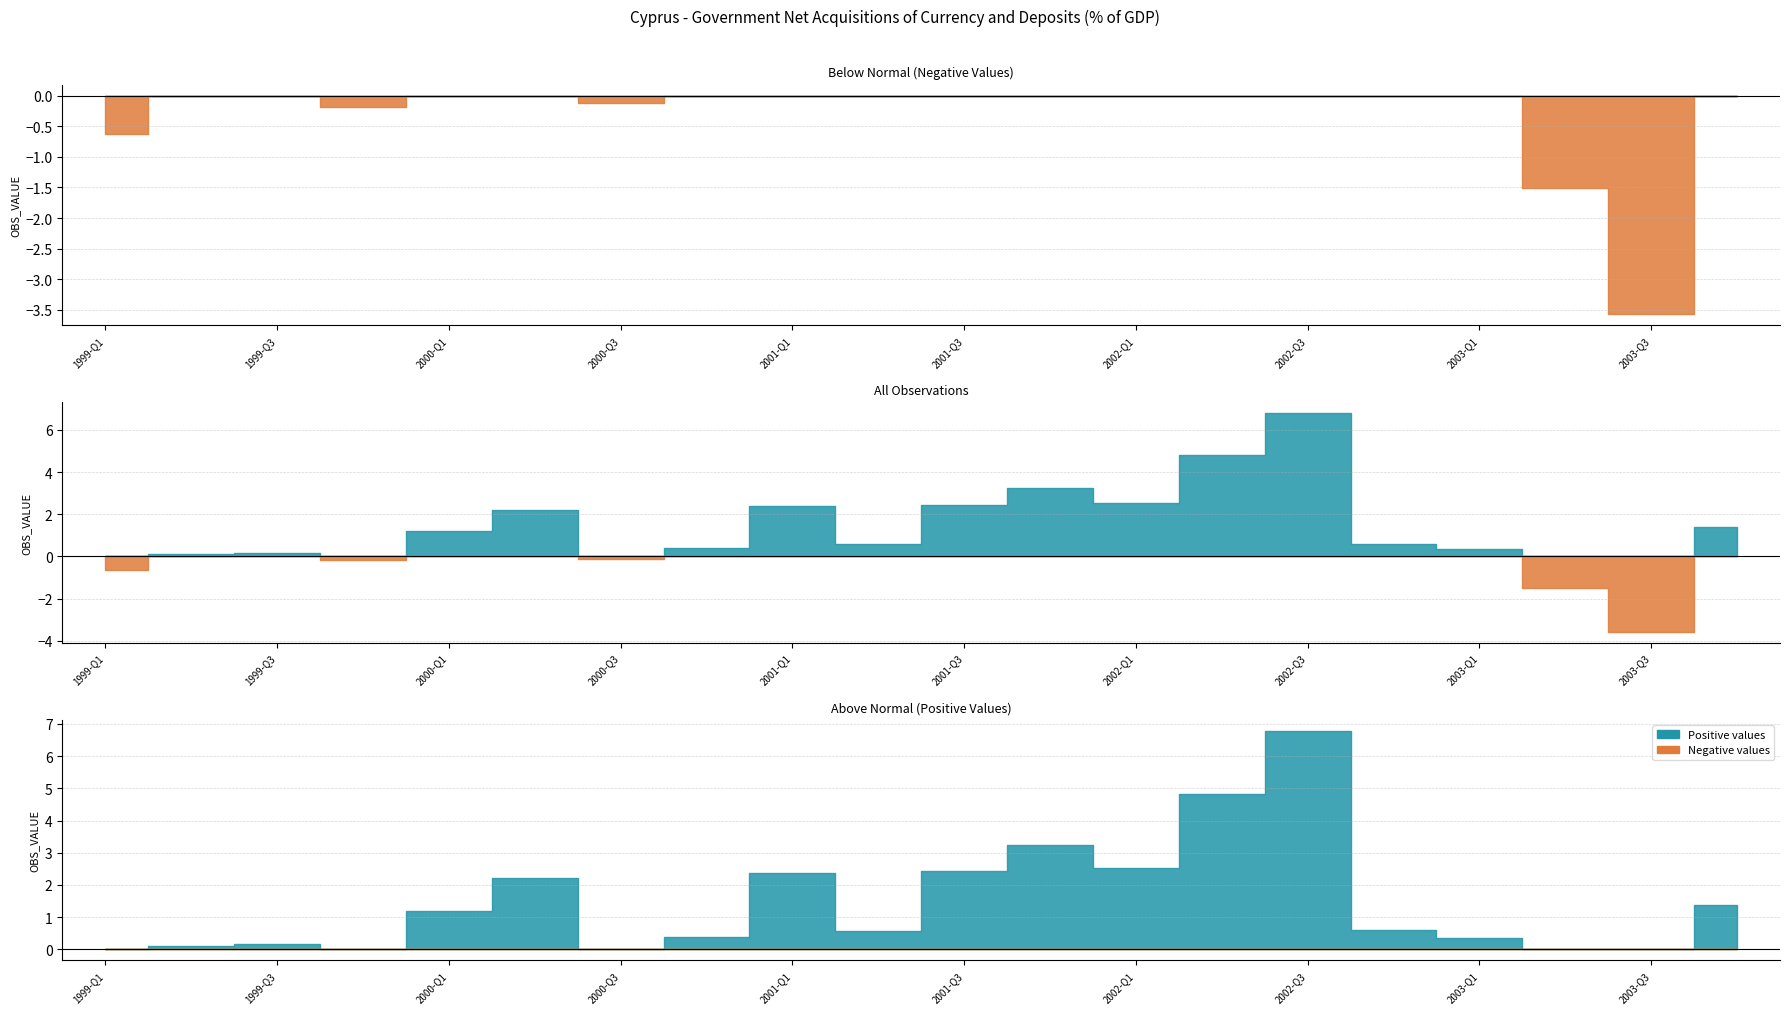

What is the label of the 16th point from the right?

2000-Q1